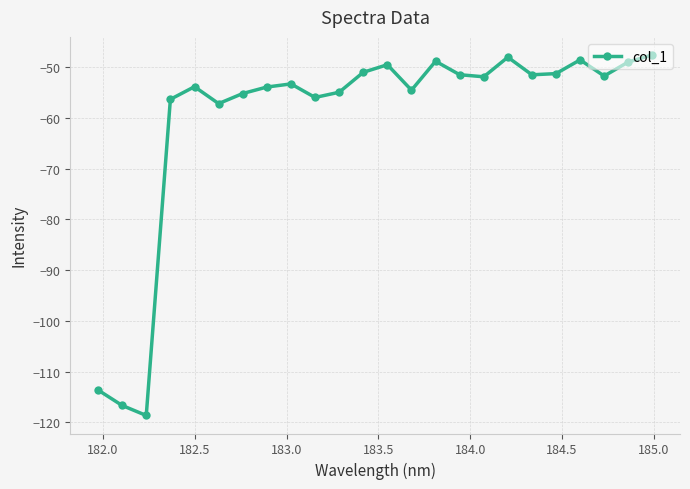

True or false: there are more than 1 points higher than both neighbors.

True